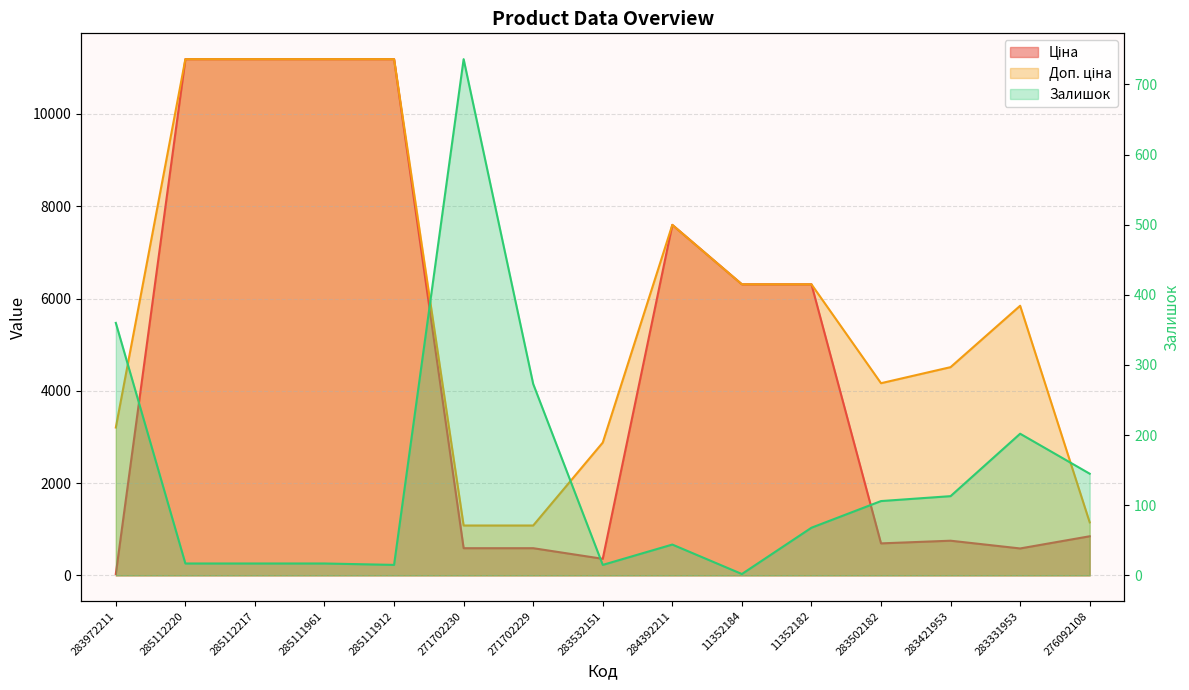

Where is the first local maximum for Залишок?

271702230